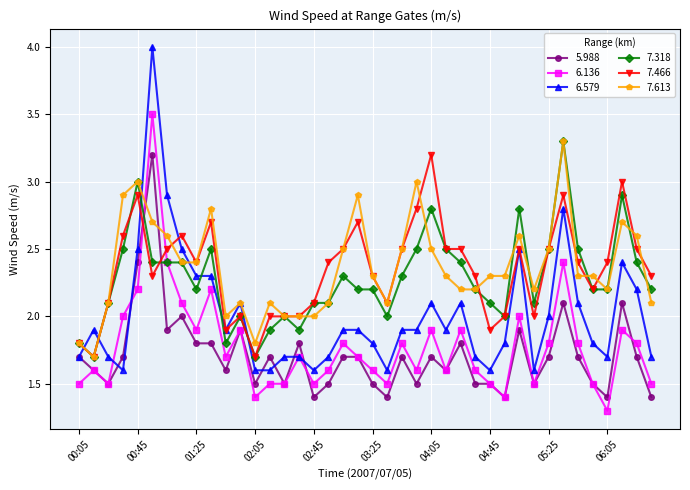

What is the value of the 7.466 point at the 16th from the left?

2.0